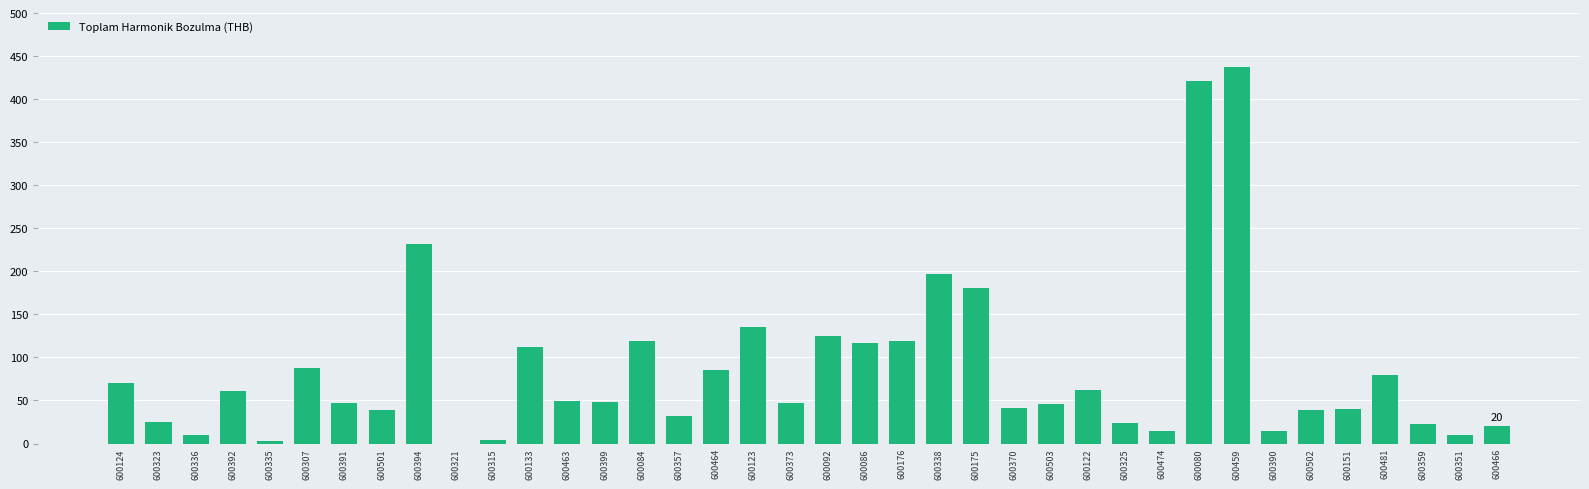

Approximately how many times larger is the value at 600357 compared to 600501?

0.8